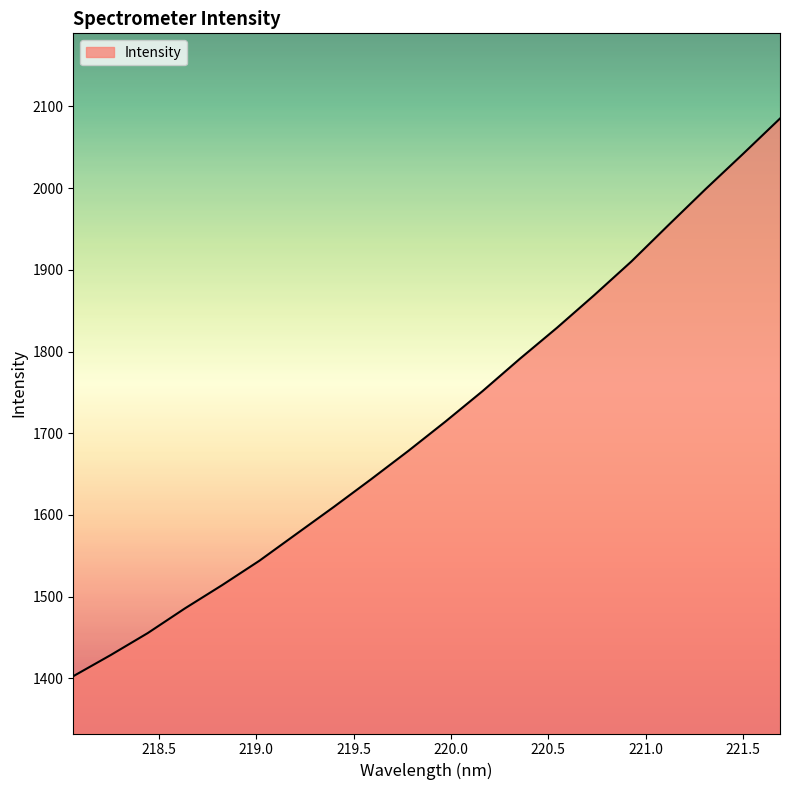

What is the difference between the maximum and minimum values?

682.4